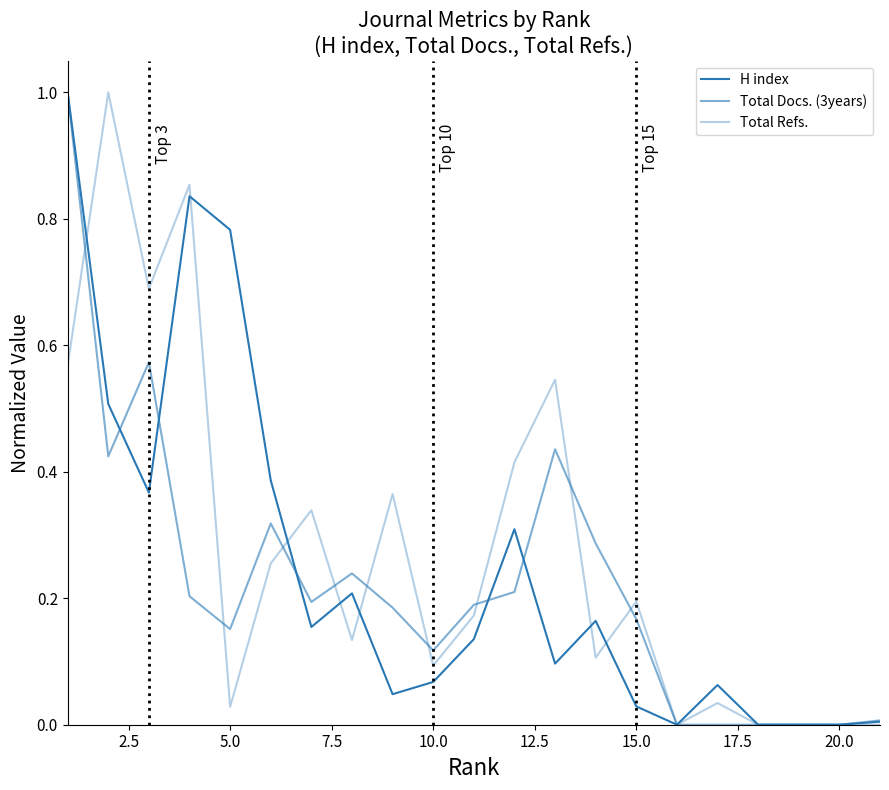

How many interior local peaks does the Total Refs. series have?

7